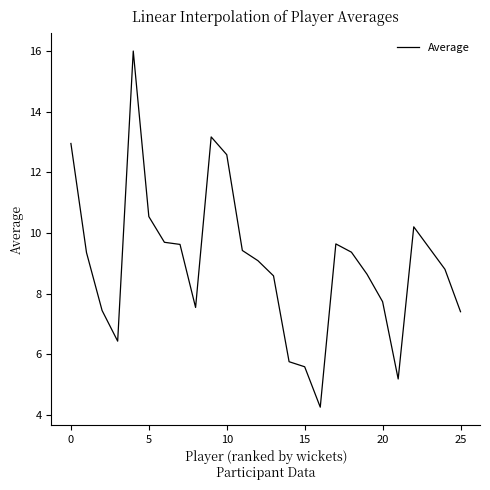

What is the greatest value displayed?

16.0